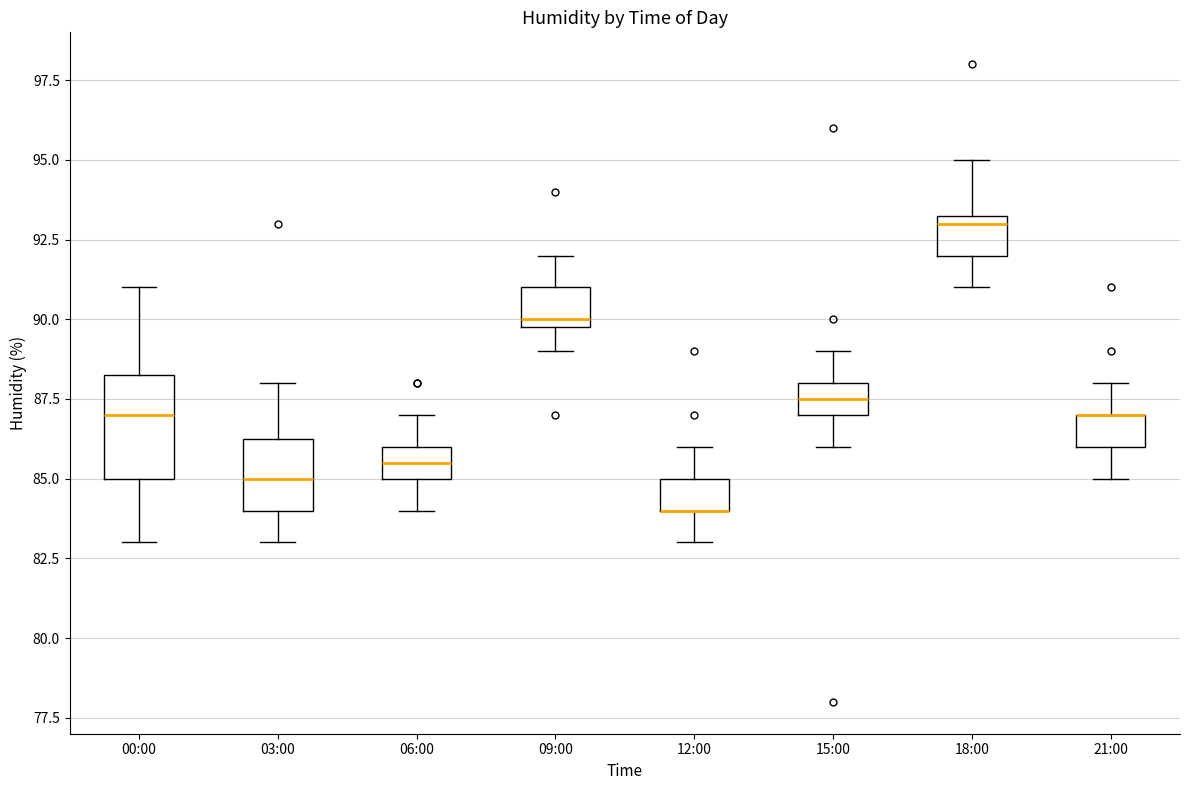

Reading left to right, read every box against the y-axis: the position of its median line, the range the box covers, and the ends of its whiskers. The values are not printed on the chart, so give them approximately, as read against the axis.

00:00: median 87.0, box 85.0 to 88.5, whiskers 83.0 to 91.0
03:00: median 85.0, box 84.0 to 86.5, whiskers 83.0 to 88.0
06:00: median 85.5, box 85.0 to 86.0, whiskers 84.0 to 87.0
09:00: median 90.0 (just above the box's lower edge), box 90.0 to 91.0, whiskers 89.0 to 92.0
12:00: median 84.0 (drawn on the box's lower edge), box 84.0 to 85.0, whiskers 83.0 to 86.0
15:00: median 87.5, box 87.0 to 88.0, whiskers 86.0 to 89.0
18:00: median 93.0, box 92.0 to 93.5, whiskers 91.0 to 95.0
21:00: median 87.0 (drawn on the box's upper edge), box 86.0 to 87.0, whiskers 85.0 to 88.0